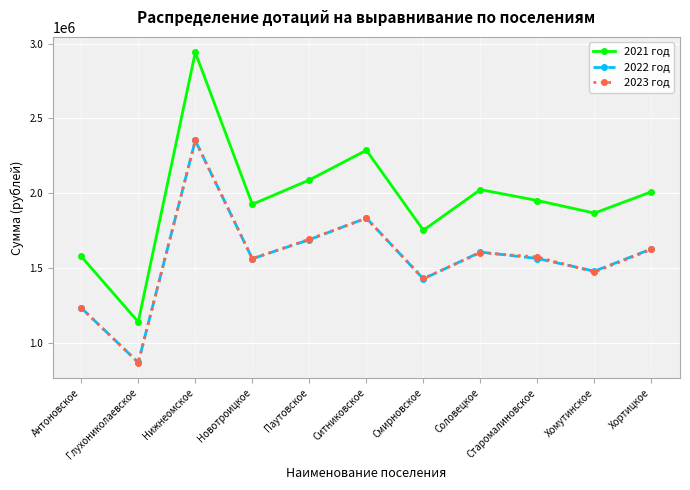

At which label does 2021 год reach its peak?

Нижнеомское